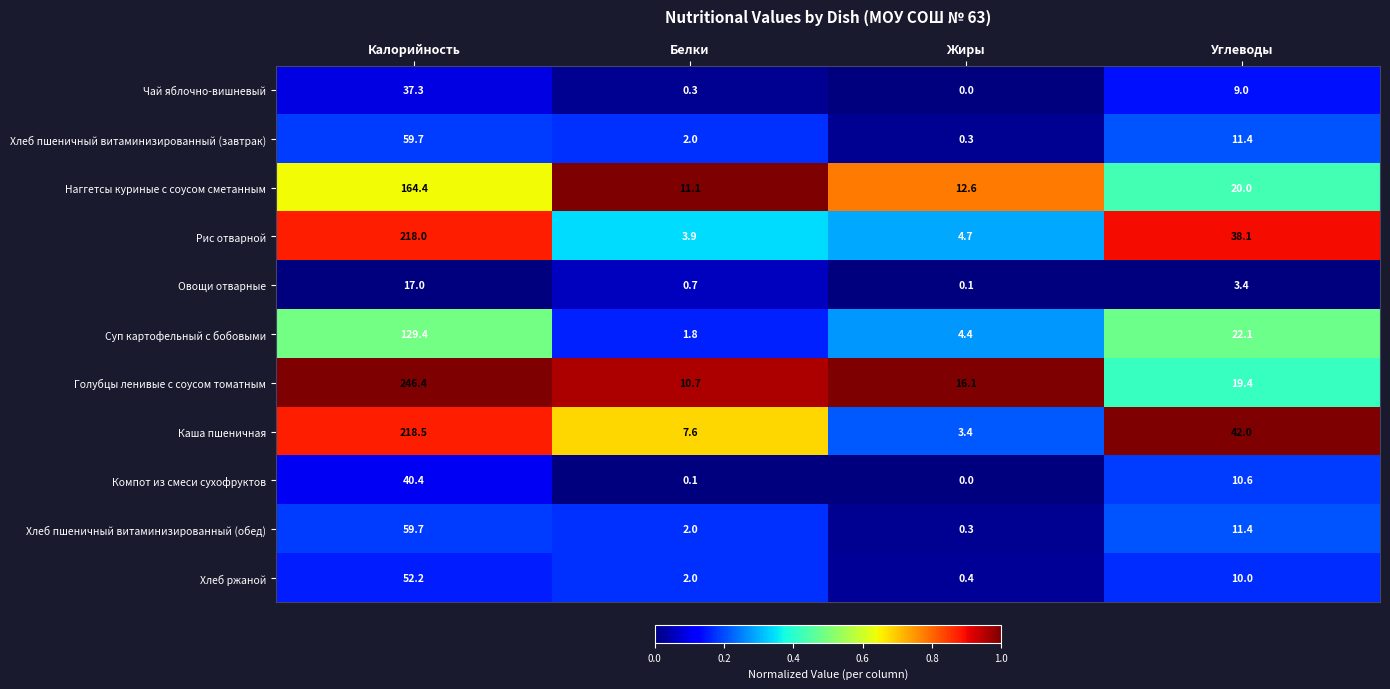

Which series has the widest spread of values?

Голубцы ленивые с соусом томатным